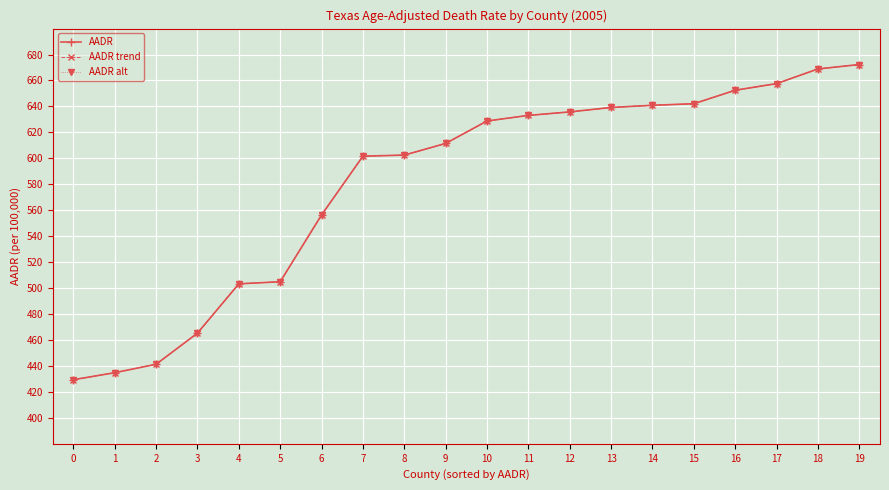

Is the value of AADR at 8 greater than the value of AADR trend at 12?

No